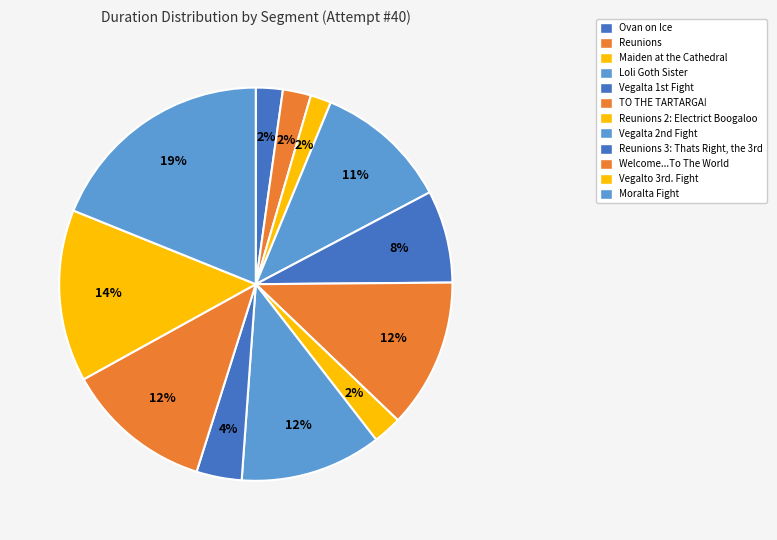

How many segments does this pie chart have?

12